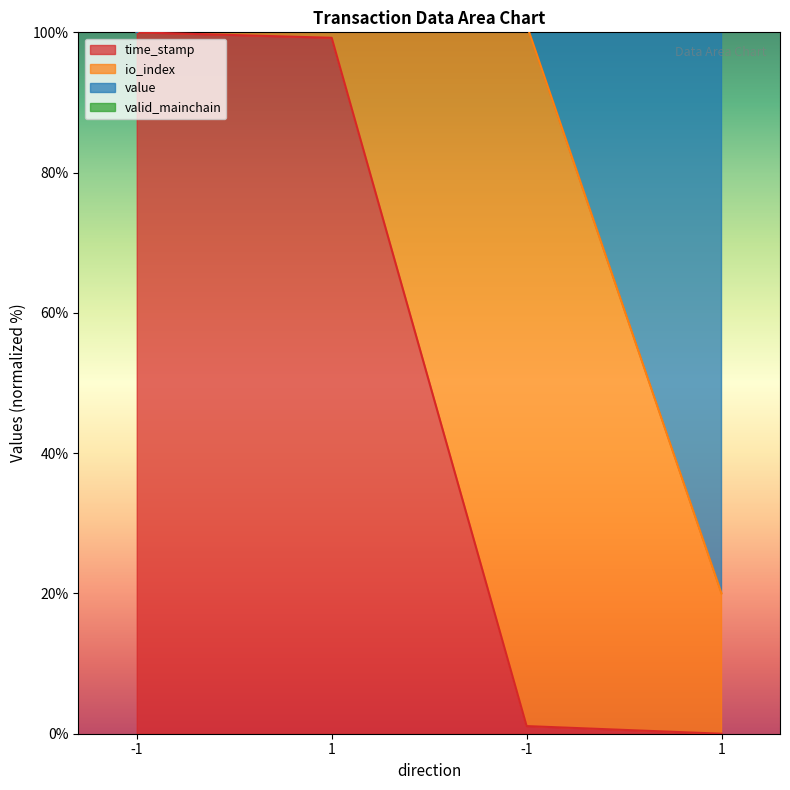

How many interior local peaks does the io_index series have?

1